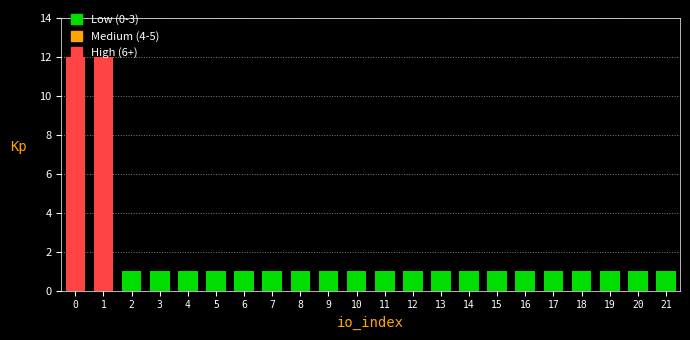

What is the ratio of the value at 9 to the value at 5?

1.0